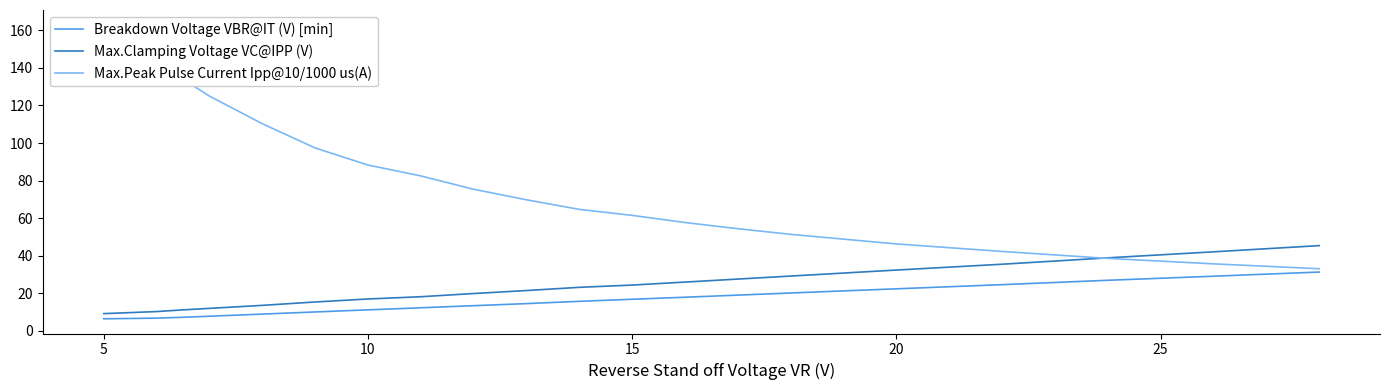

Is it true that Breakdown Voltage VBR@IT (V) [min] equals 6.5 at 5?

True